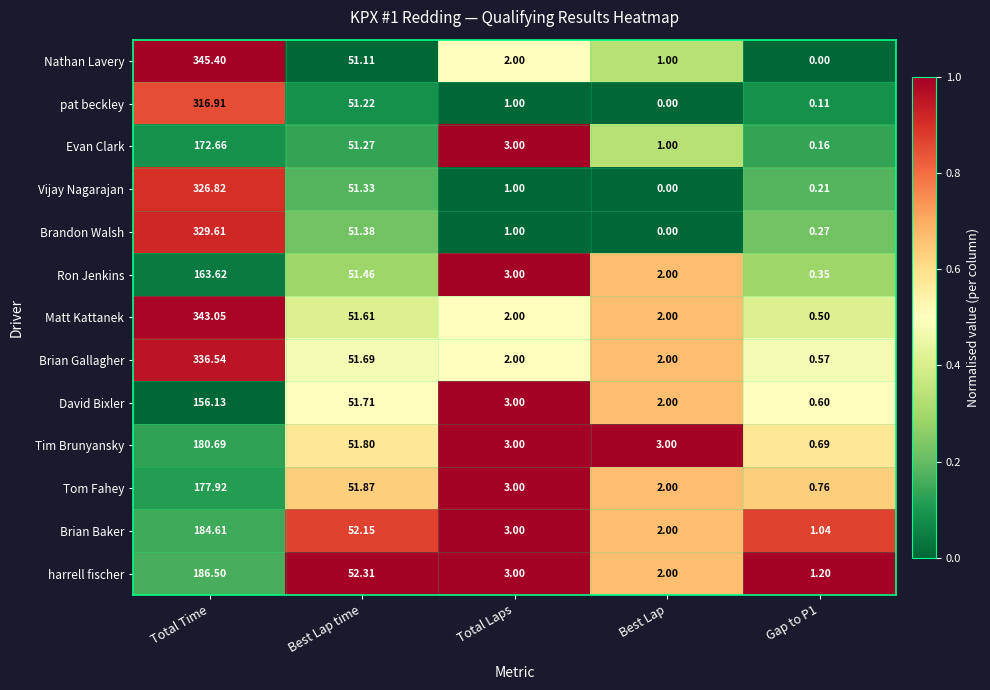

Which label corresponds to the largest value in the chart?

Total Time